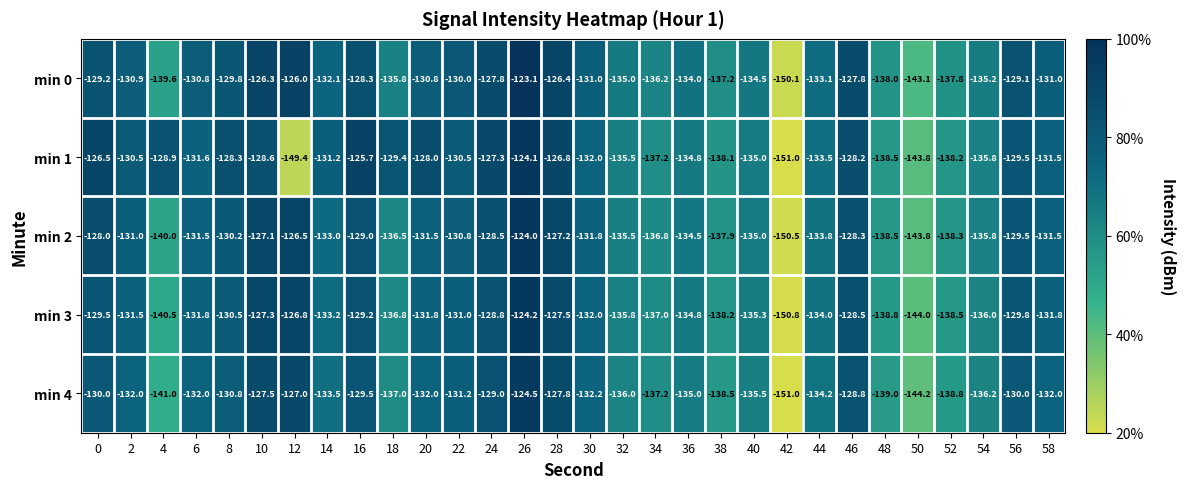

What is the average value of the min 2 series?

-133.2